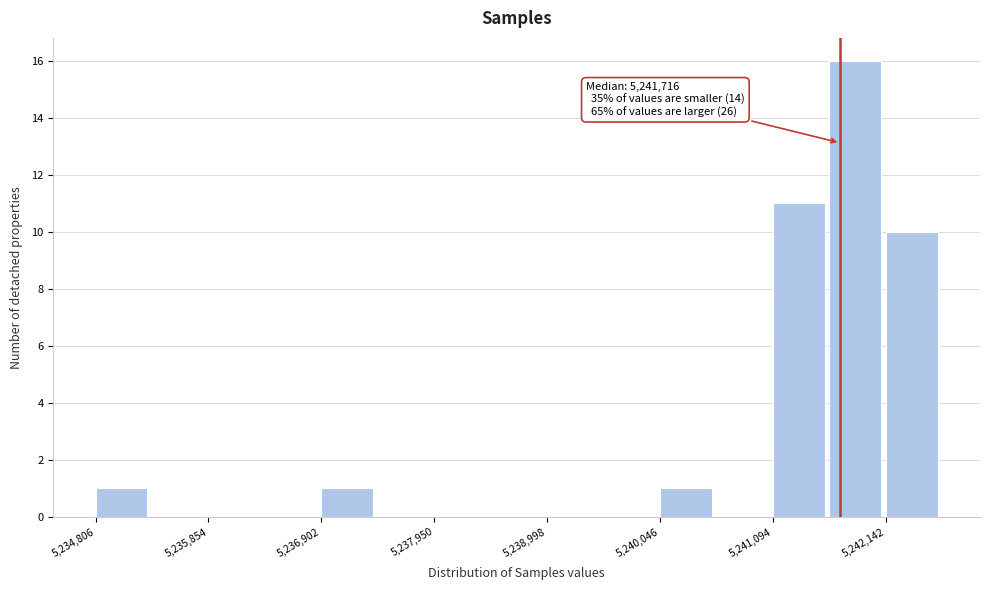

Read against the x-axis, roughly where is the centre of the tallest bar?

5241800